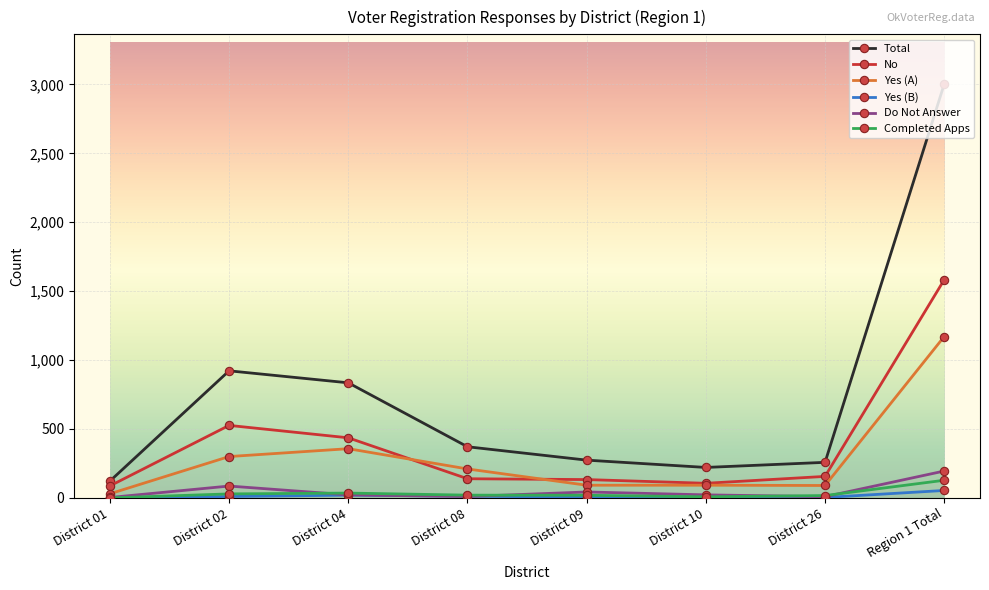

What is the label of the 5th point from the left?

District 09